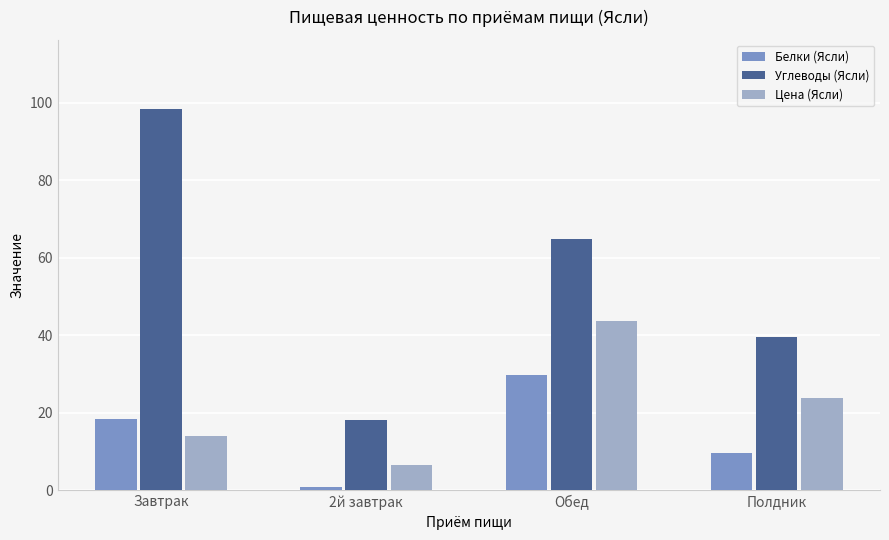

What is the sum of all Углеводы (Ясли) values?

221.1